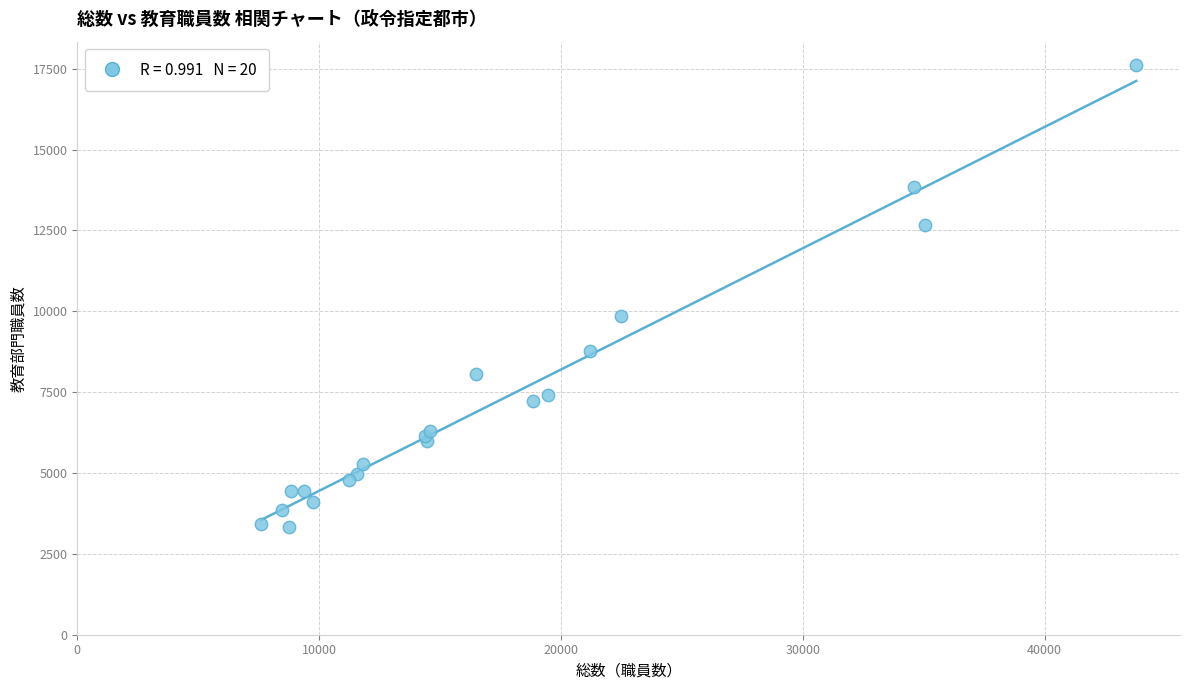

What Y value in the scatter plot is closest to 10470?

9856